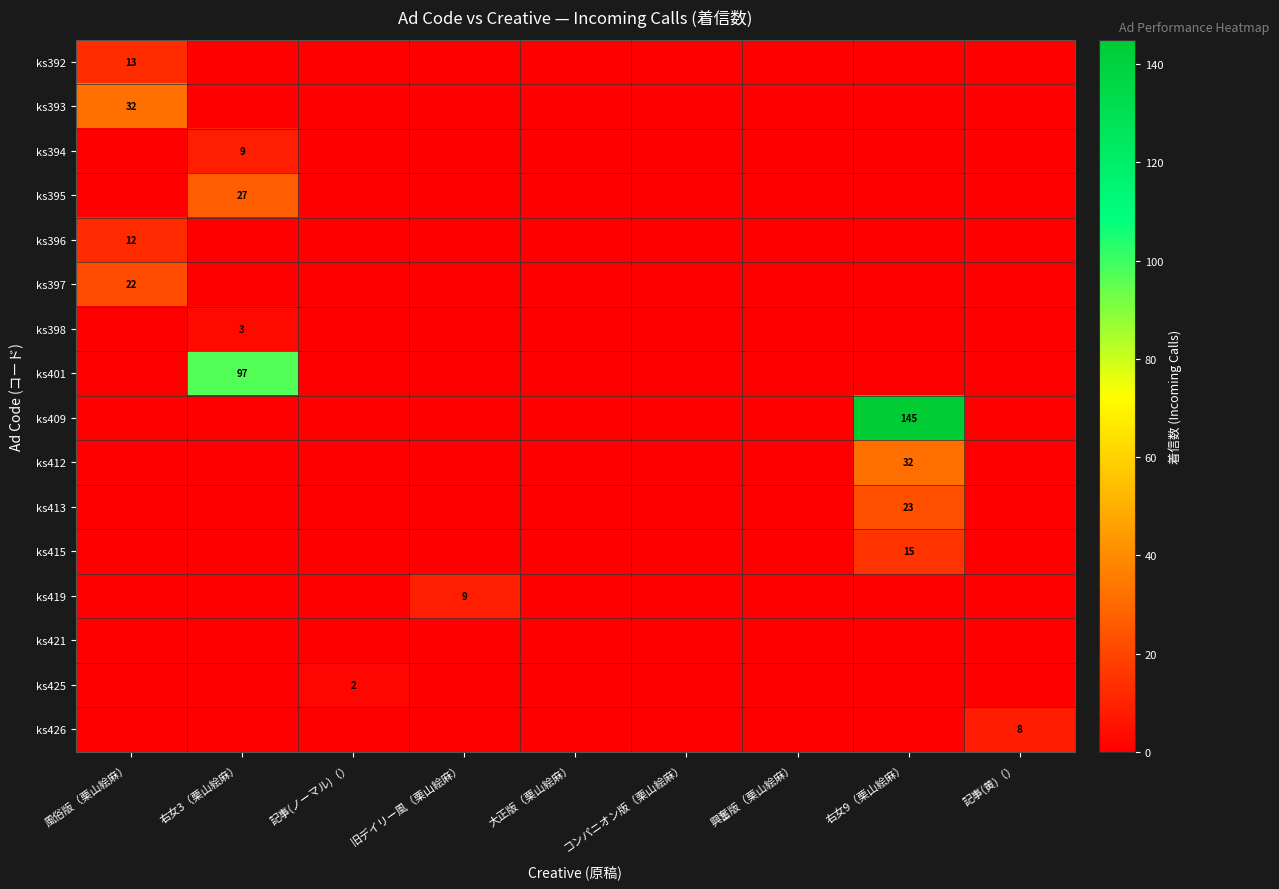

At which label is ks396 closest to 6?

風俗版（栗山絵麻）